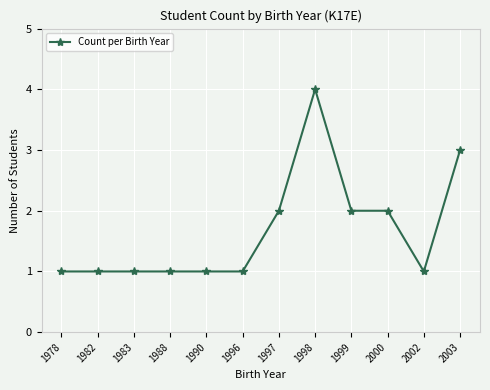

The value at 1996 is 1. True or false?

True